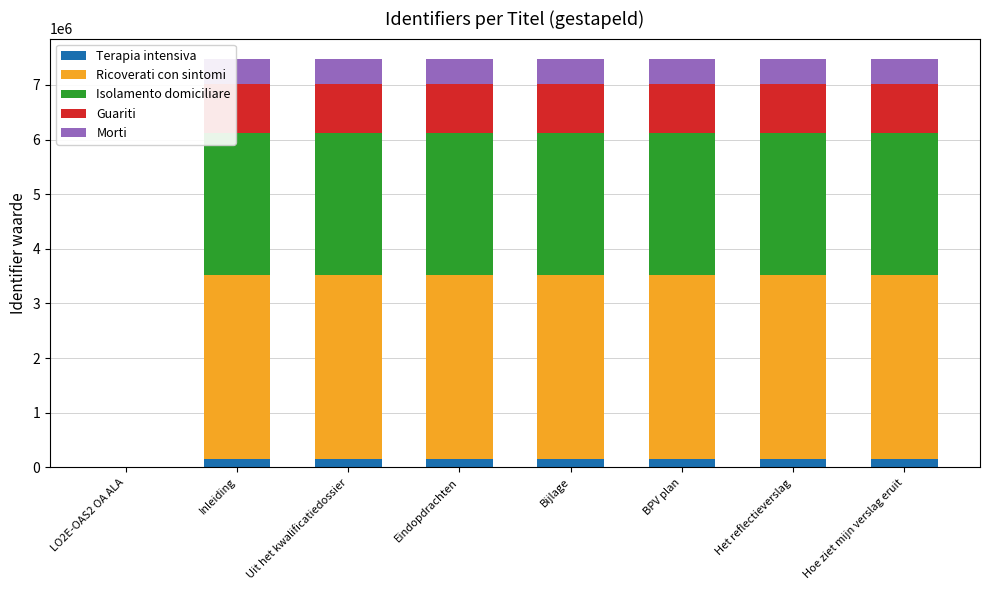

Rank the categories by Ricoverati con sintomi value from highest to lowest.

Hoe ziet mijn verslag eruit, Het reflectieverslag, BPV plan, Bijlage, Eindopdrachten, Uit het kwalificatiedossier, Inleiding, LO2E-OAS2 OA ALA